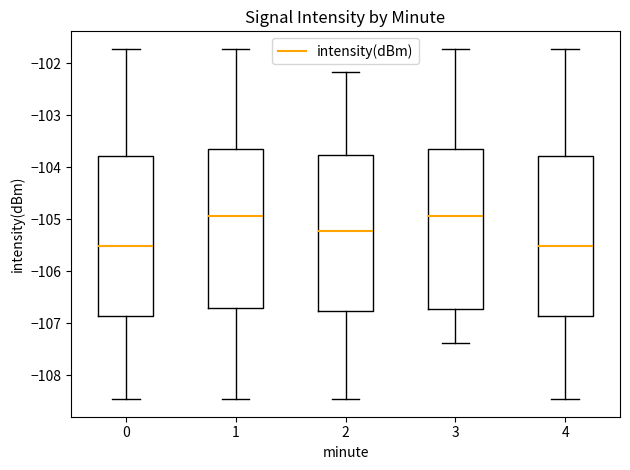

Reading left to right, read every box against the y-axis: the position of its median line, the range the box covers, and the ends of its whiskers. The values are not printed on the chart, so give them approximately, as read against the axis.

0: median -105.5, box -106.9 to -103.8, whiskers -108.5 to -101.7
1: median -104.9, box -106.7 to -103.6, whiskers -108.5 to -101.7
2: median -105.2, box -106.8 to -103.8, whiskers -108.5 to -102.2
3: median -104.9, box -106.7 to -103.6, whiskers -107.4 to -101.7
4: median -105.5, box -106.9 to -103.8, whiskers -108.5 to -101.7